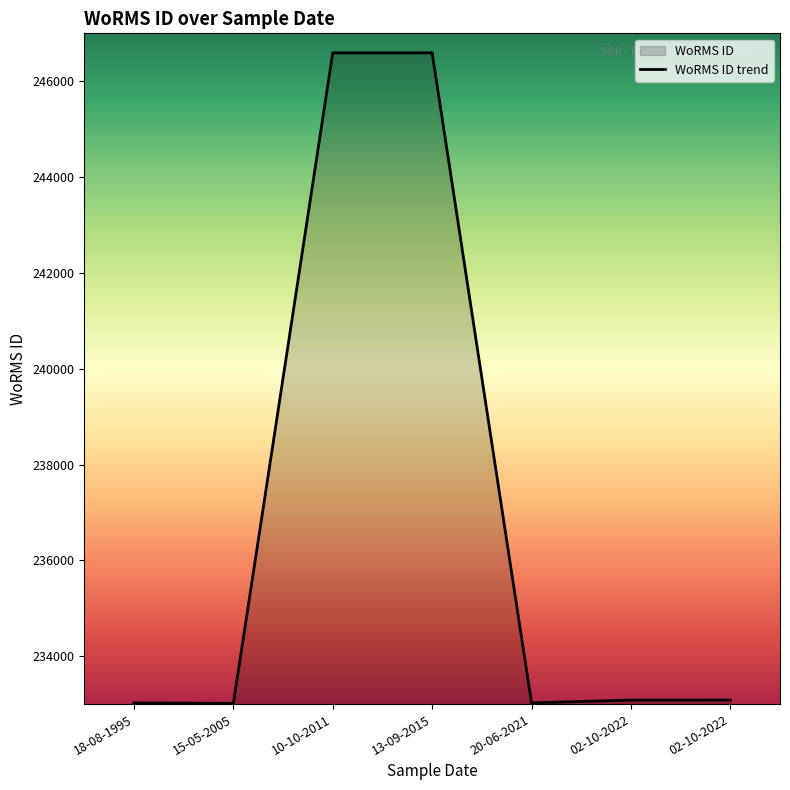

What is the label of the 4th point from the left?

13-09-2015